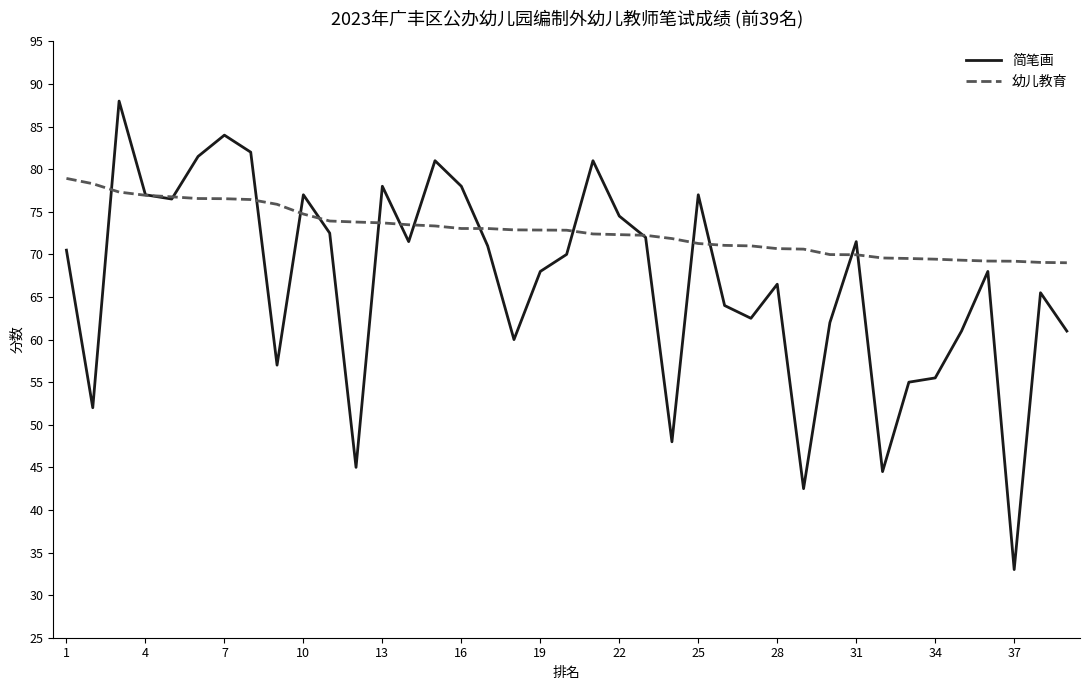

How many lines are shown in the chart?

2